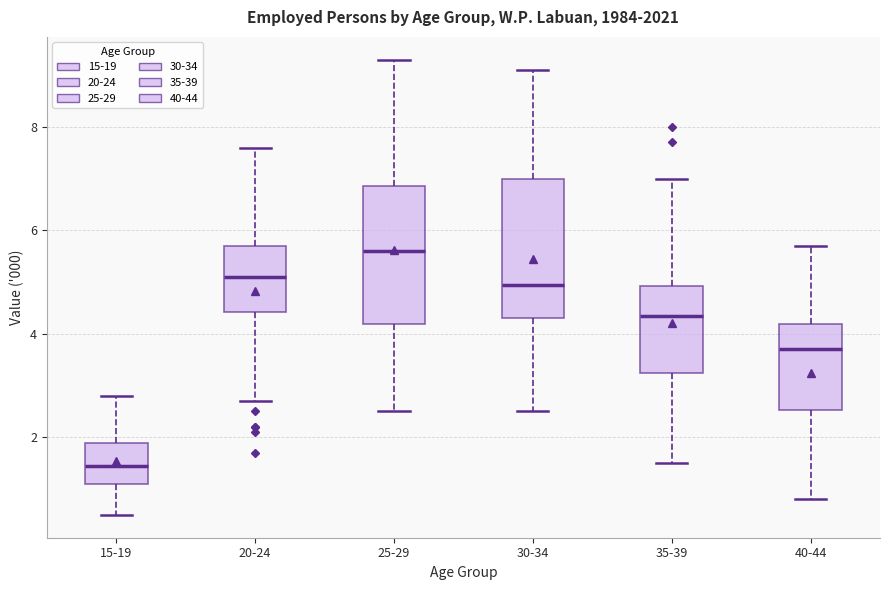

Reading left to right, read every box against the y-axis: the position of its median line, the range the box covers, and the ends of its whiskers. The values are not printed on the chart, so give them approximately, as read against the axis.

15-19: median 1.4, box 1.2 to 2.0, whiskers 0.6 to 2.8
20-24: median 5.2, box 4.4 to 5.8, whiskers 2.8 to 7.6
25-29: median 5.6, box 4.2 to 6.8, whiskers 2.6 to 9.4
30-34: median 5.0, box 4.4 to 7.0, whiskers 2.6 to 9.2
35-39: median 4.4, box 3.2 to 5.0, whiskers 1.6 to 7.0
40-44: median 3.8, box 2.6 to 4.2, whiskers 0.8 to 5.8